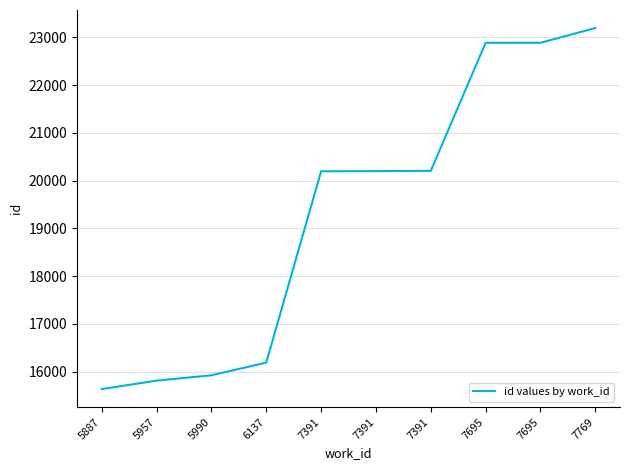

Which label corresponds to the smallest value in the chart?

5887